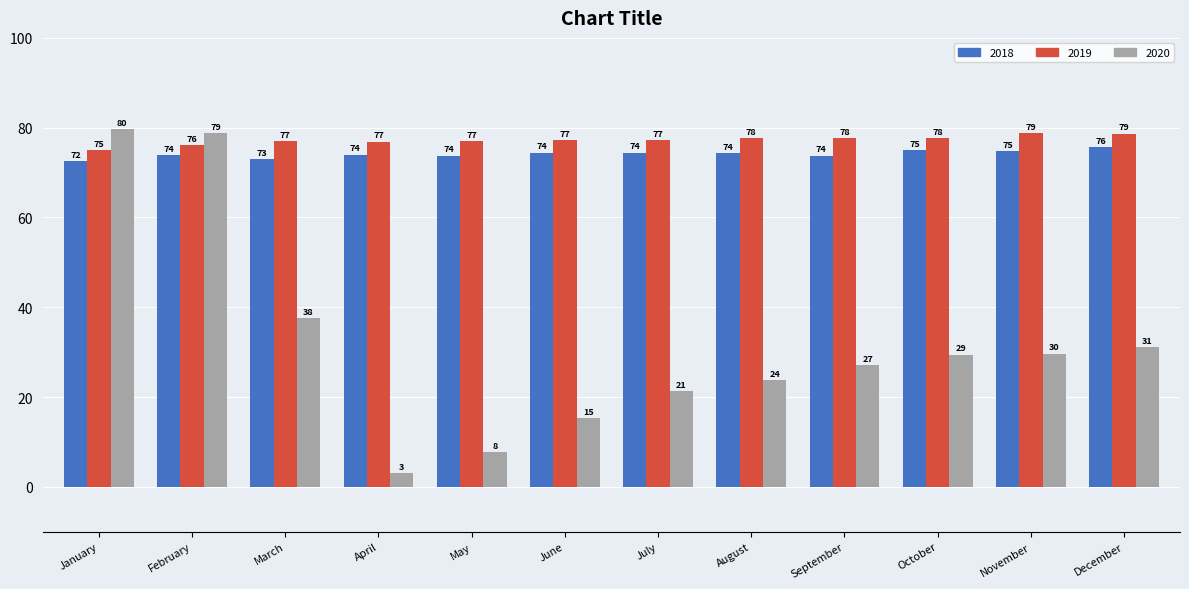

Rank the series by their maximum value, from lowest to highest.

2018, 2019, 2020